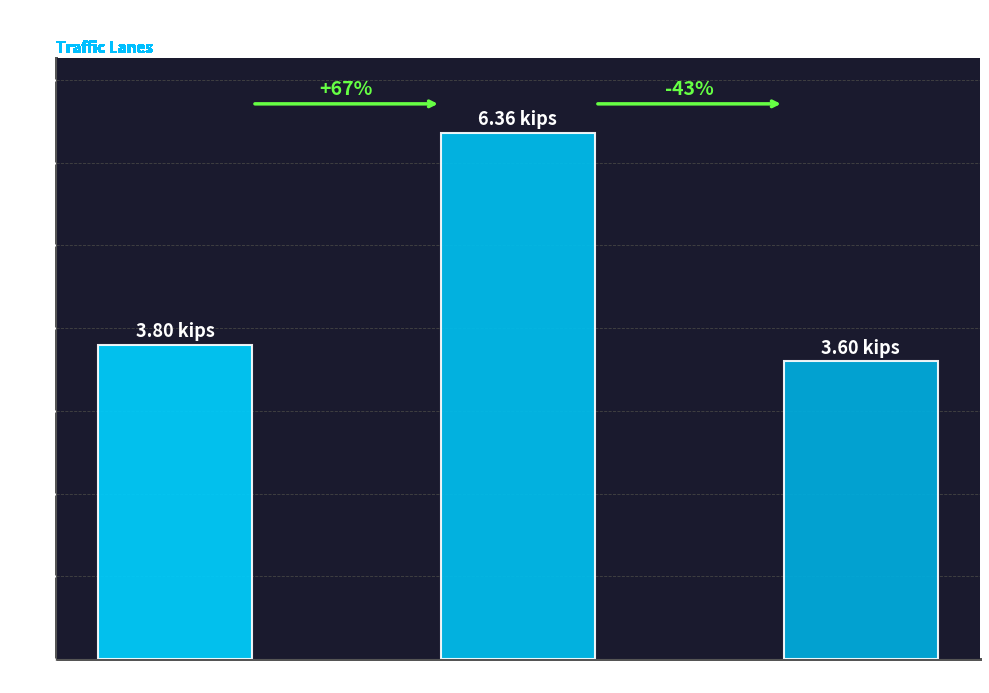

The chart shows a value of 3.6 at Lane 4. True or false?

True